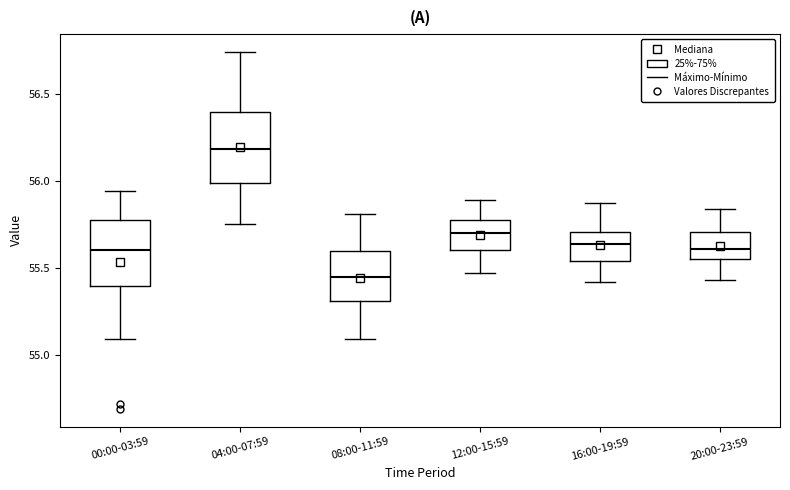

Where is the lower edge of the box for 20:00-23:59 on the y-axis? The values are not printed on the chart, so give them approximately, as read against the axis.

55.55